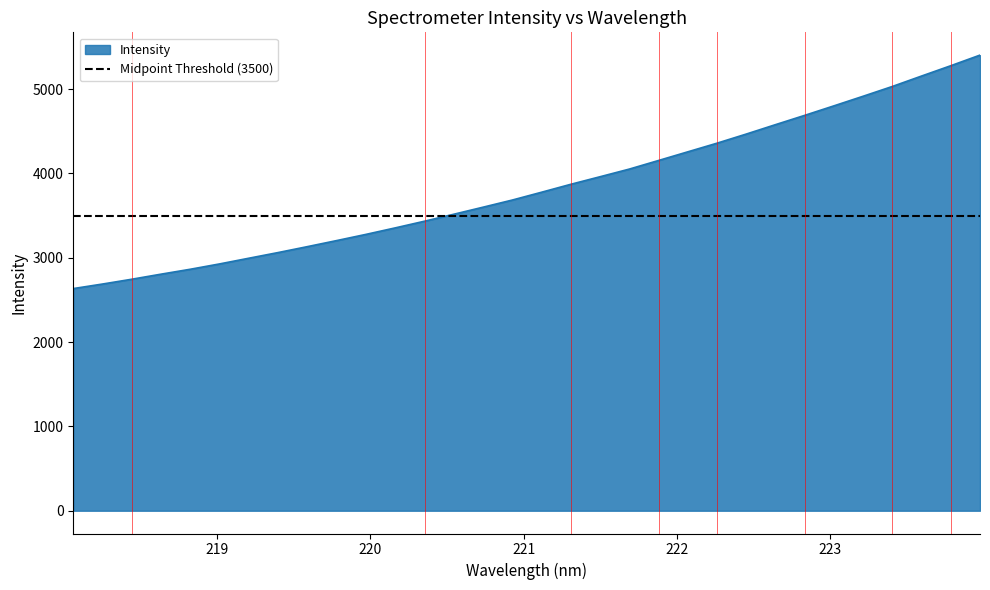

Does the chart display data point markers on the line(s)?

No